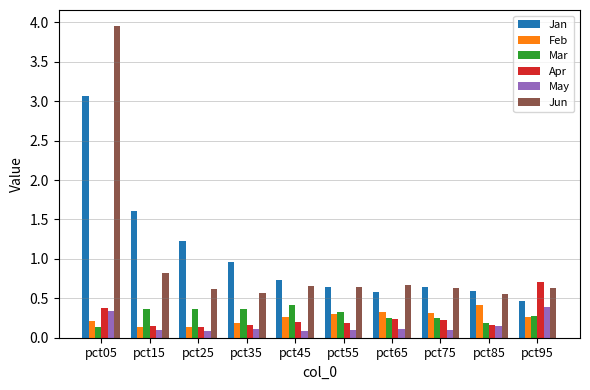

True or false: Feb has a value of 0.1 at pct75.

False